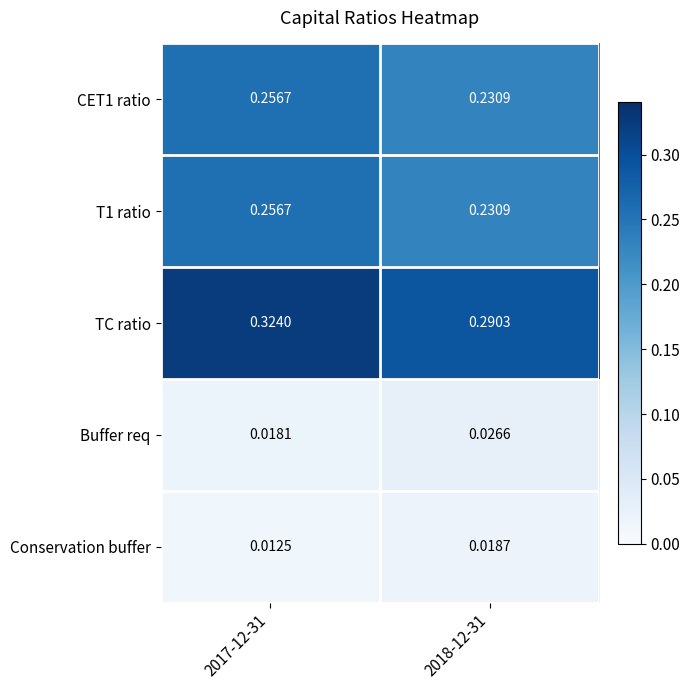

Which series has the largest total across all categories?

TC ratio